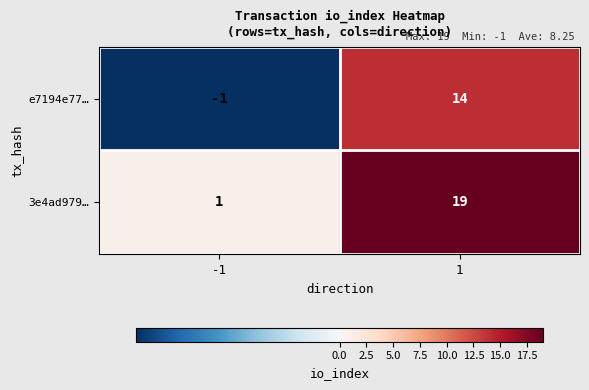

How many data points in e7194e77… are less than 14?

1